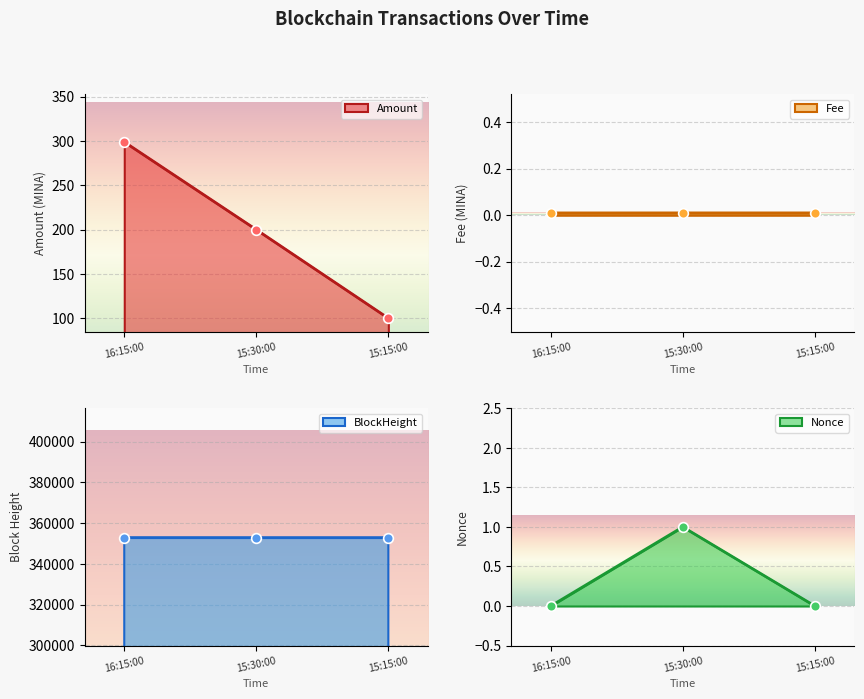

What is the difference between the maximum and minimum values in the Amount line series?

199.0